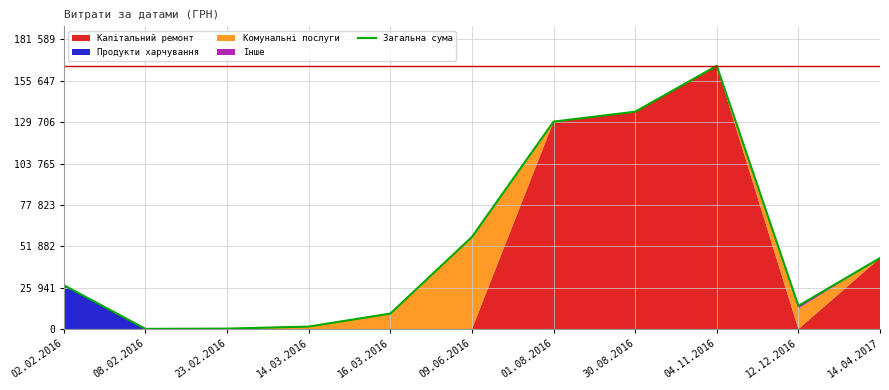

What is the label of the 7th point from the right?

16.03.2016